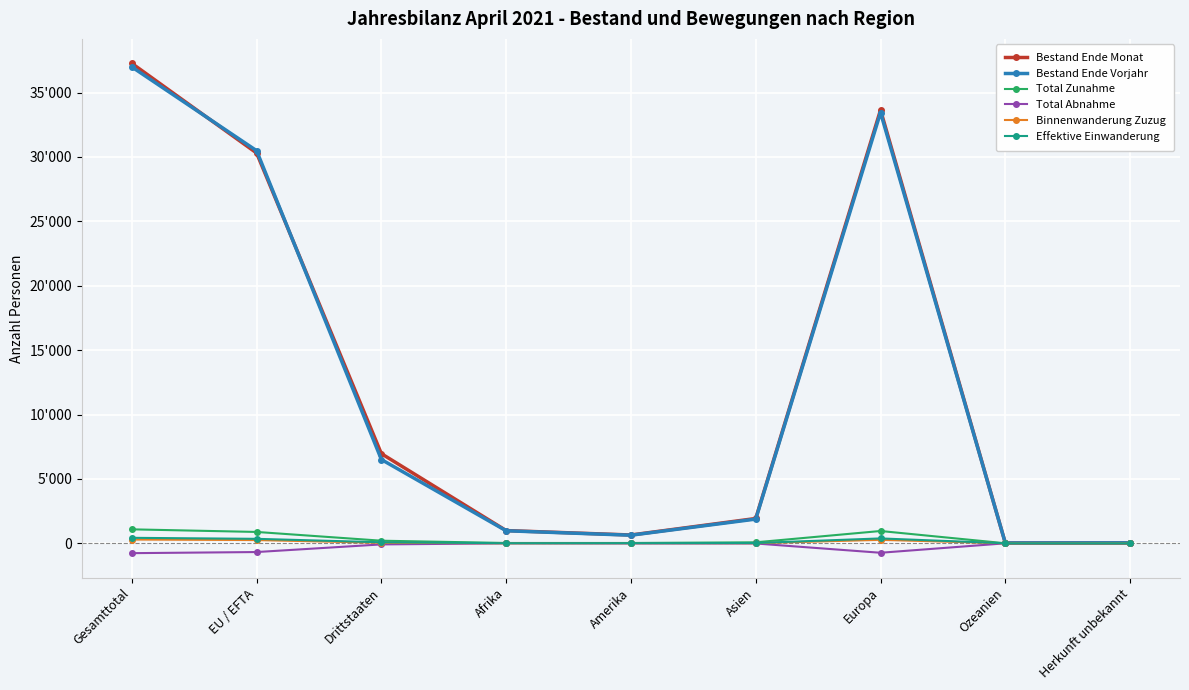

What is the maximum value shown in the chart?

37263